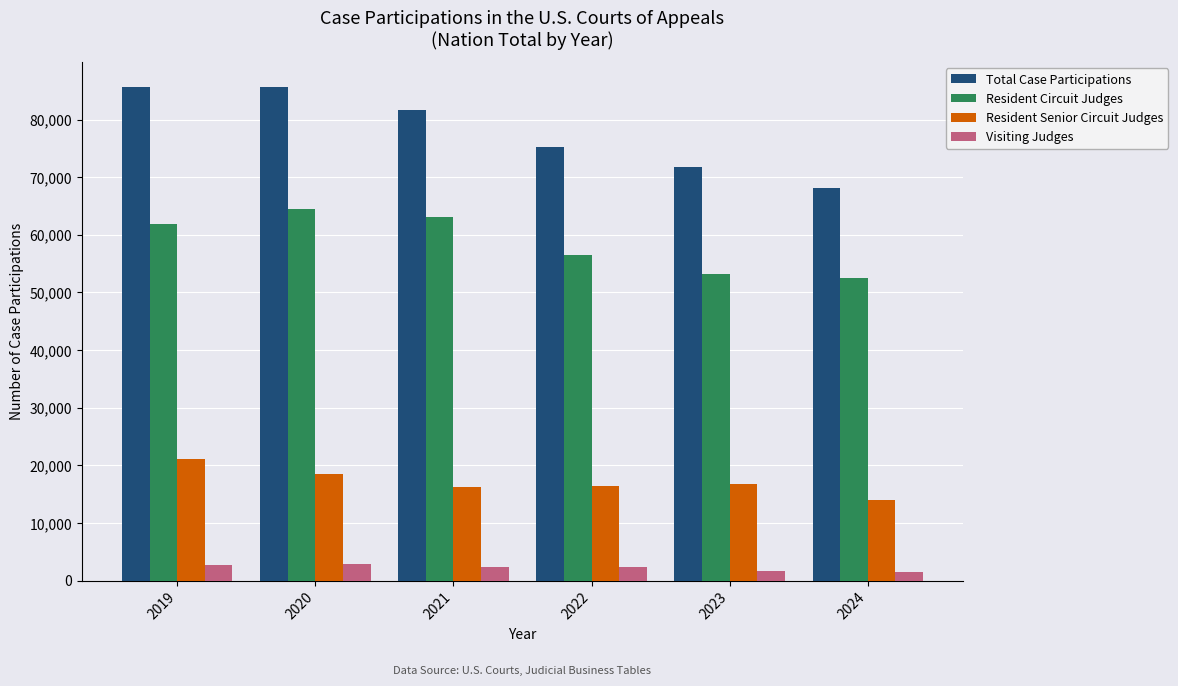

Which series has the largest range (max minus min)?

Total Case Participations